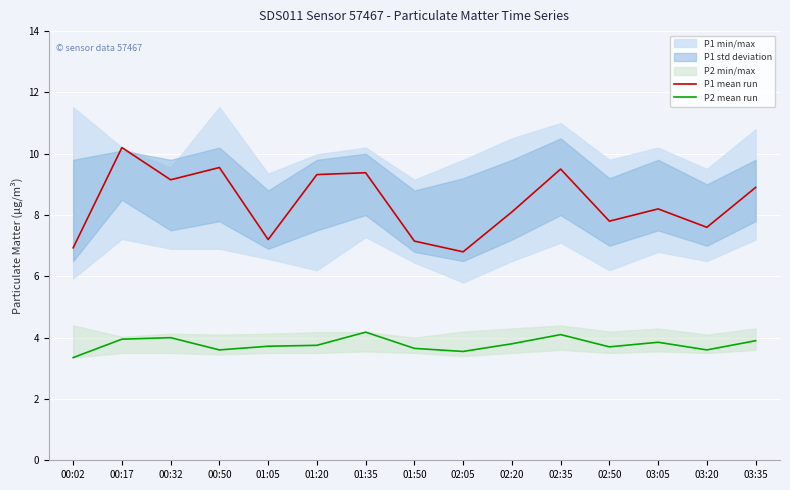

Rank the series by their maximum value, from highest to lowest.

P1 mean run, P2 mean run